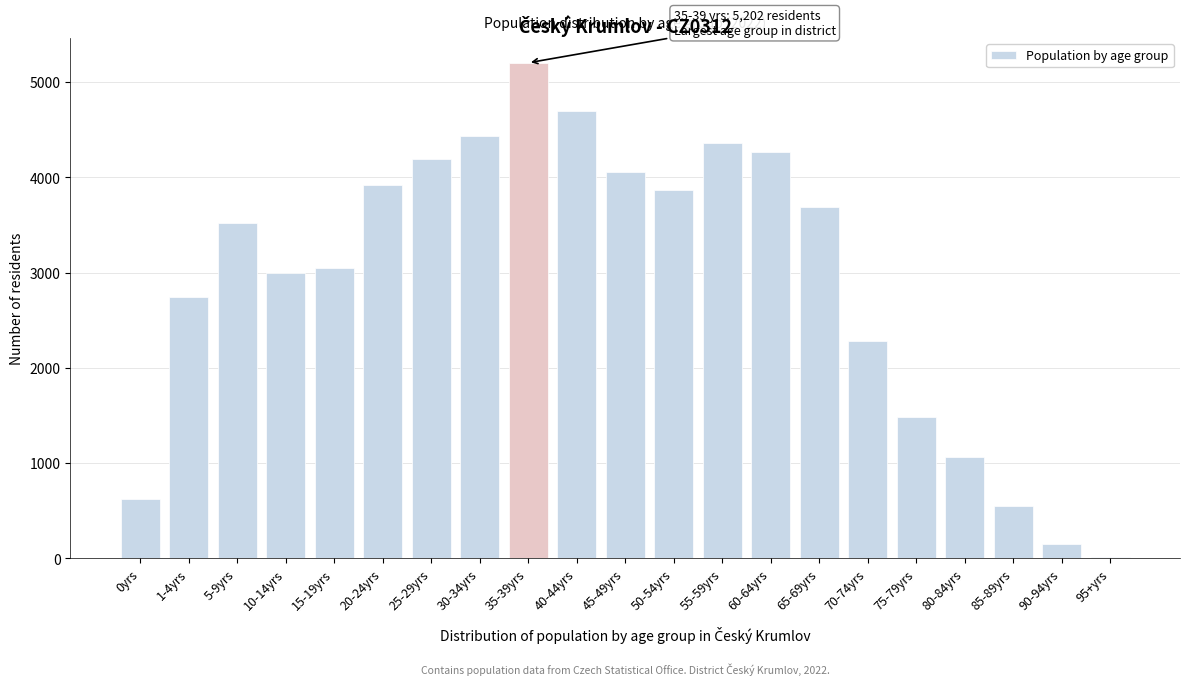

Reading left to right, what are all the values shown in this chart?

0yrs=627	1-4yrs=2740	5-9yrs=3516	10-14yrs=2993	15-19yrs=3047	20-24yrs=3920	25-29yrs=4192	30-34yrs=4433	35-39yrs=5202	40-44yrs=4694	45-49yrs=4060	50-54yrs=3869	55-59yrs=4356	60-64yrs=4264	65-69yrs=3691	70-74yrs=2280	75-79yrs=1481	80-84yrs=1063	85-89yrs=549	90-94yrs=155	95+yrs=15